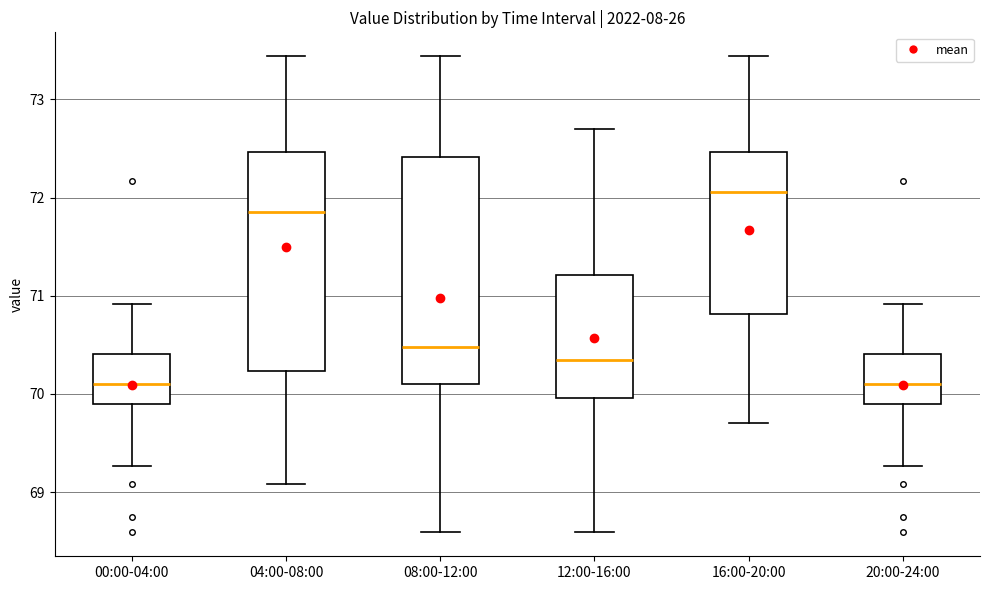

Where does the lower whisker of the box for 12:00-16:00 end on the y-axis? The values are not printed on the chart, so give them approximately, as read against the axis.

68.6